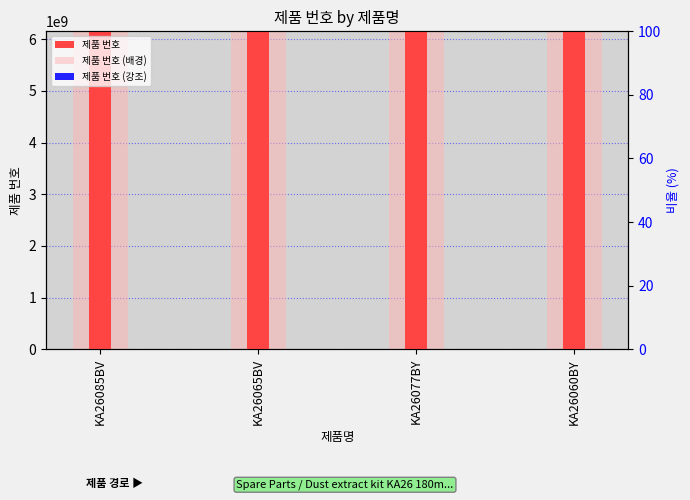

What are all the series names shown in the legend?

제품 번호, 제품 번호 (배경), 제품 번호 (강조)